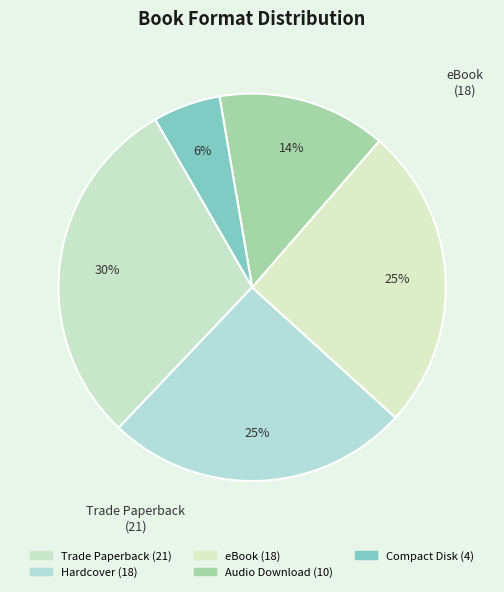

Is it true that Audio Download is 21% of the pie?

False